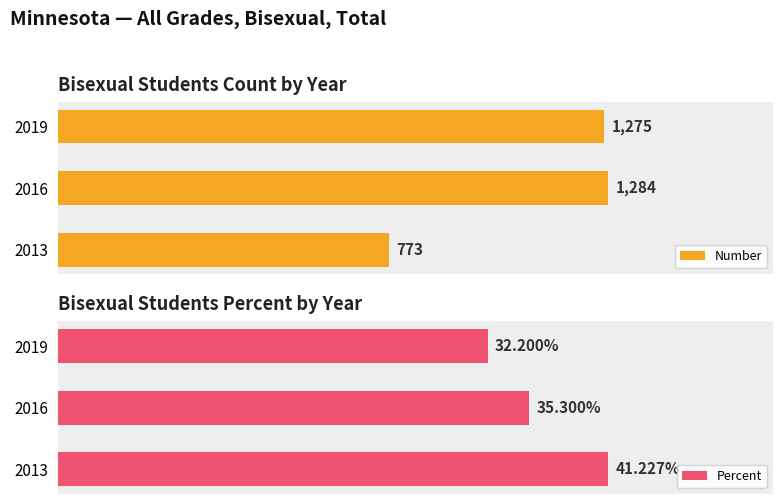

How many groups of bars are there?

3